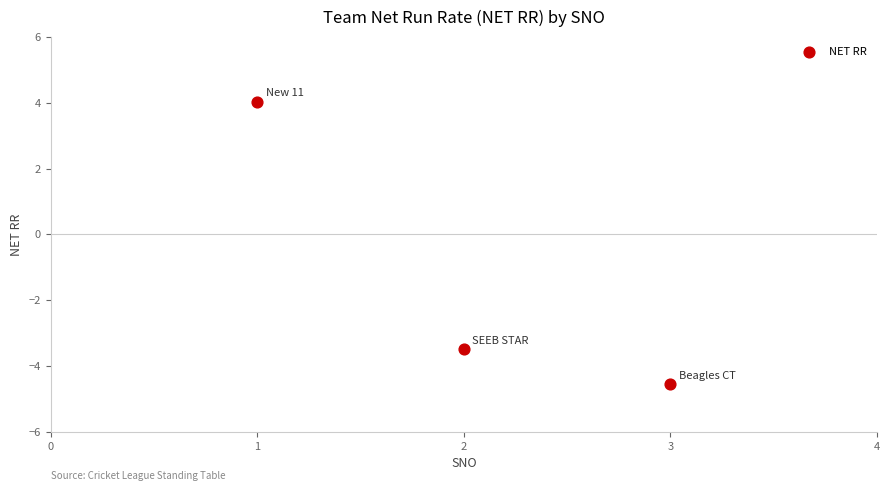

What Y value in the scatter plot is closest to 0?

-3.5